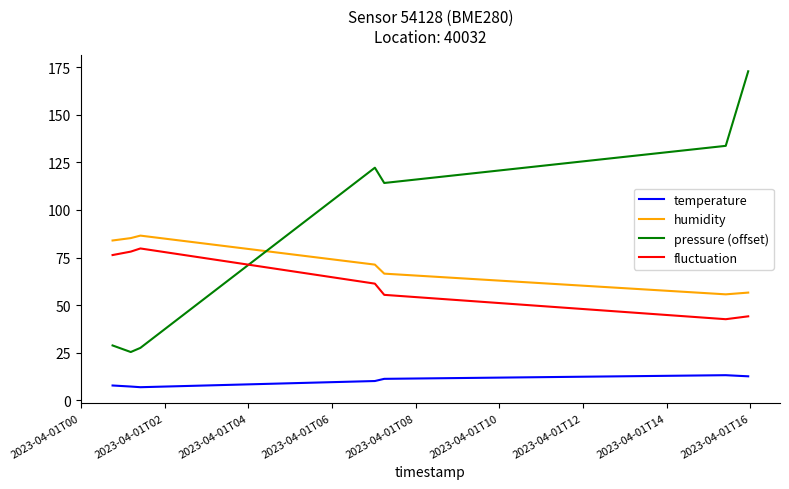

True or false: temperature and humidity intersect in this chart.

False